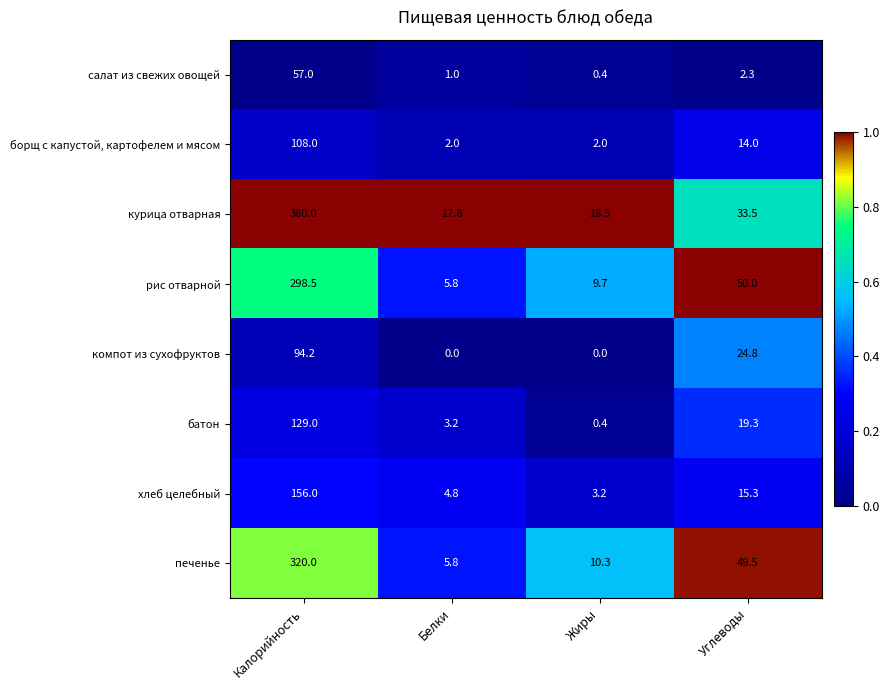

Which series has the largest range (max minus min)?

курица отварная